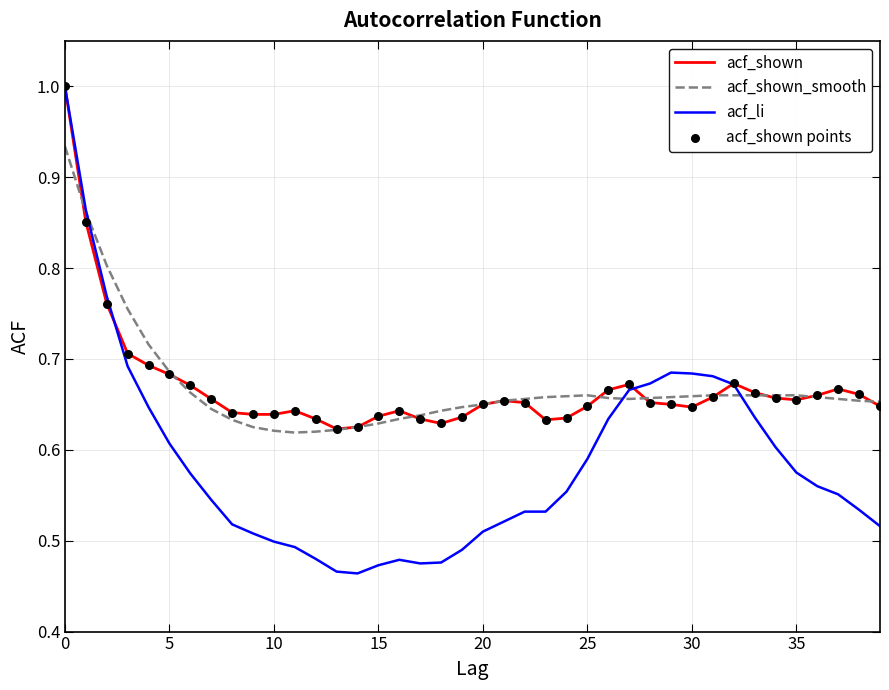

What is the maximum value shown in the chart?

1.0